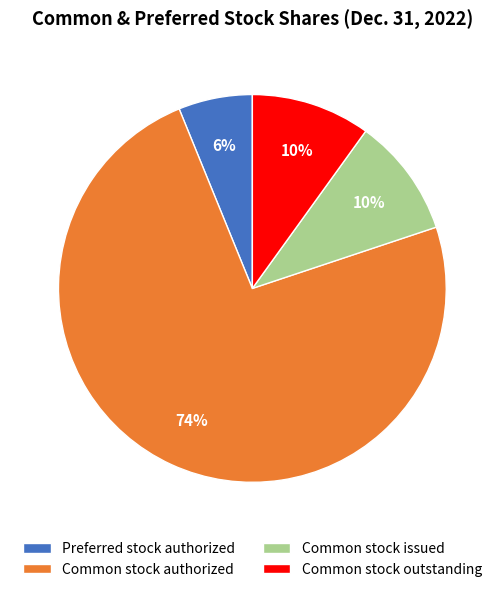

Combined, do Preferred stock authorized and Common stock authorized account for over 50%?

Yes